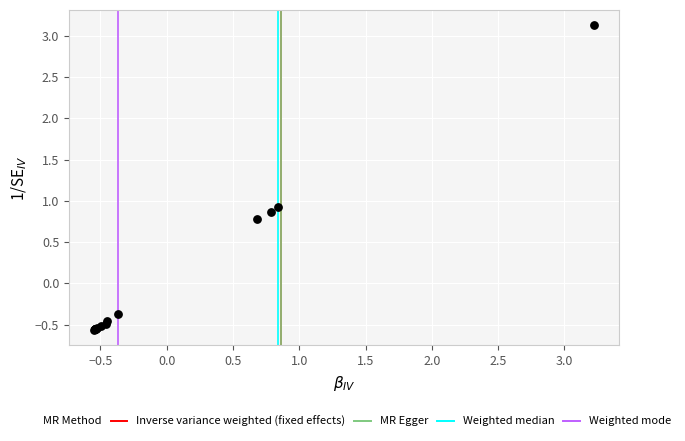

What Y value in the scatter plot is closest to 1?

0.9